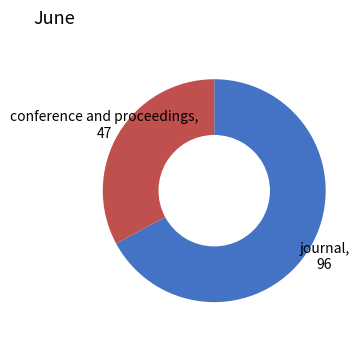

Count the number of slices in the pie.

2